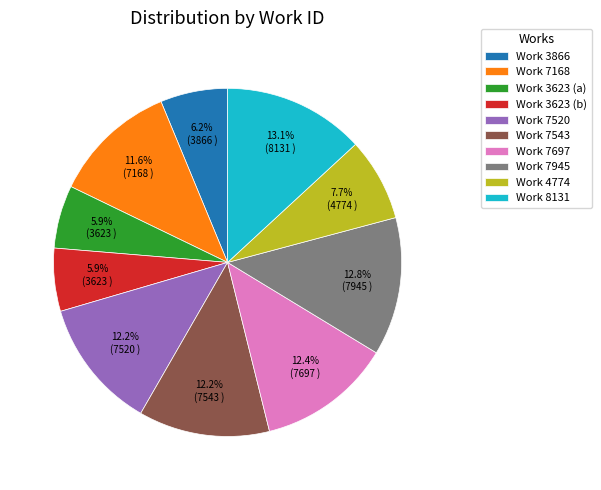

True or false: Work 7543 accounts for 21% of the total.

False